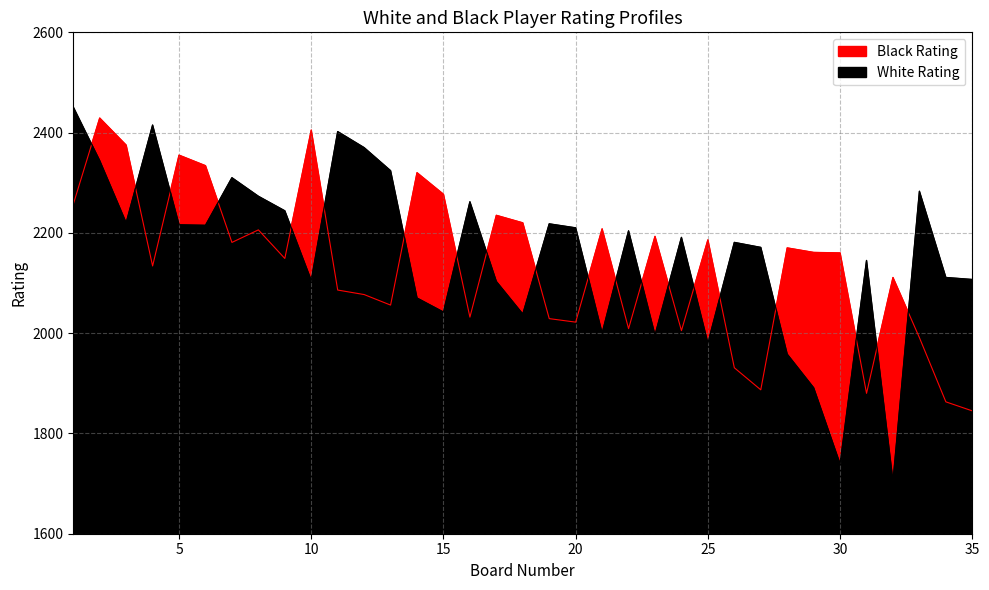

Where is the first local minimum for Black Rating?

4